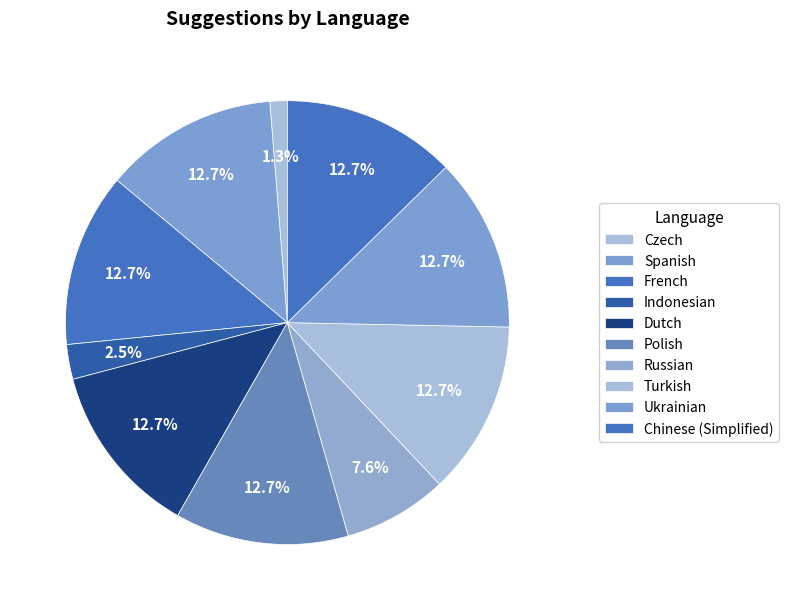

Count the number of slices in the pie.

10